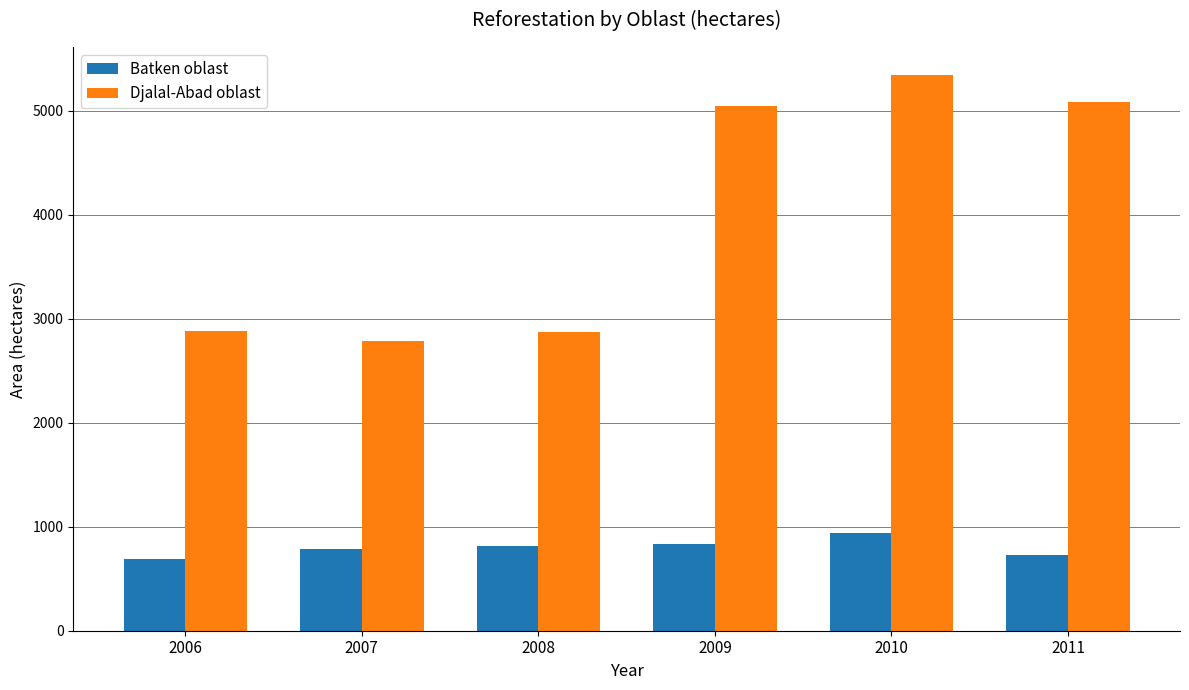

What is the approximate value of Djalal-Abad oblast at 2008?

2871.5